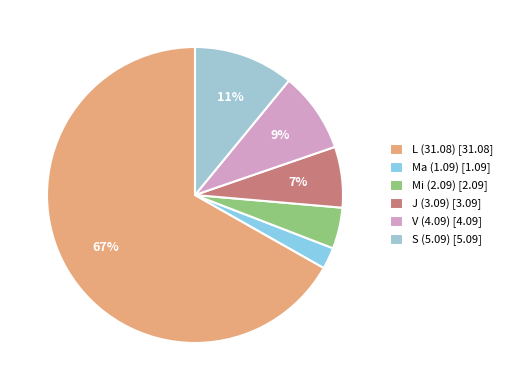

To the nearest percent, what is the average slice percentage?

17%